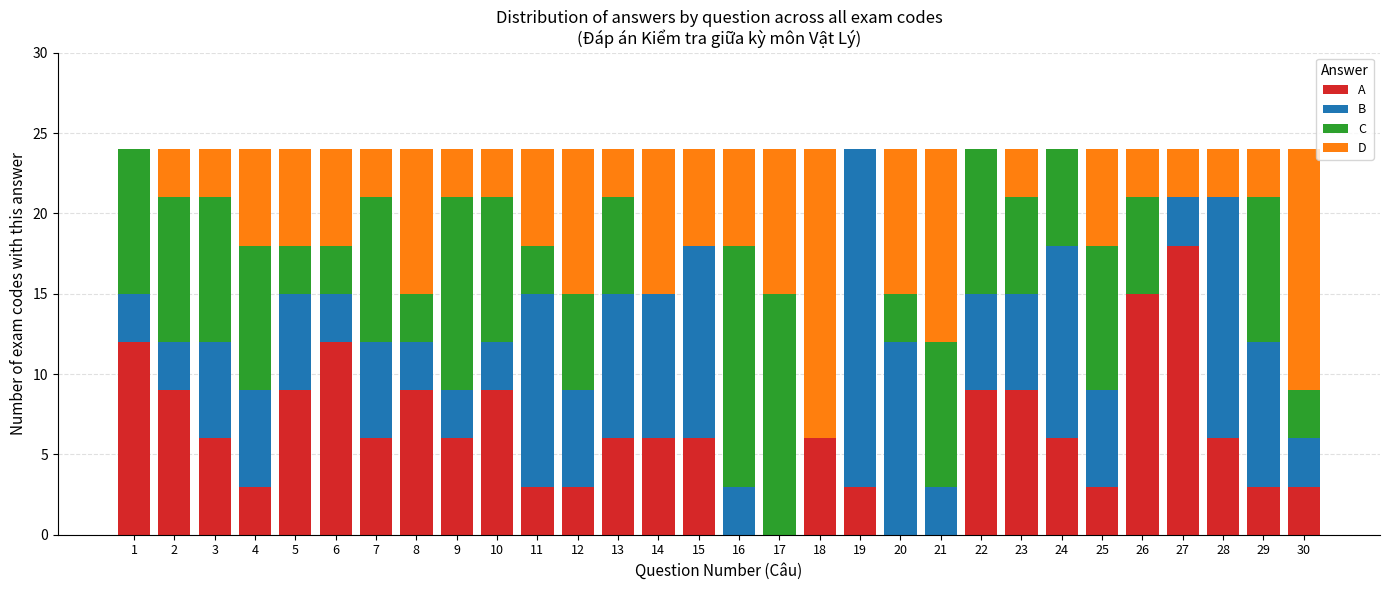

What is the highest value of the A series?

18